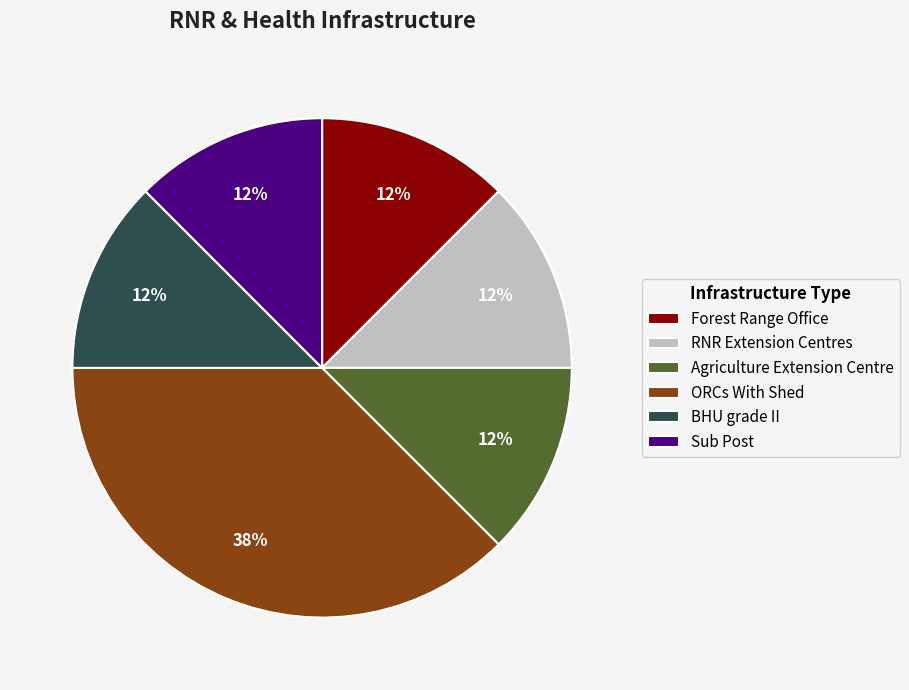

Which category has the biggest portion of the pie?

ORCs With Shed